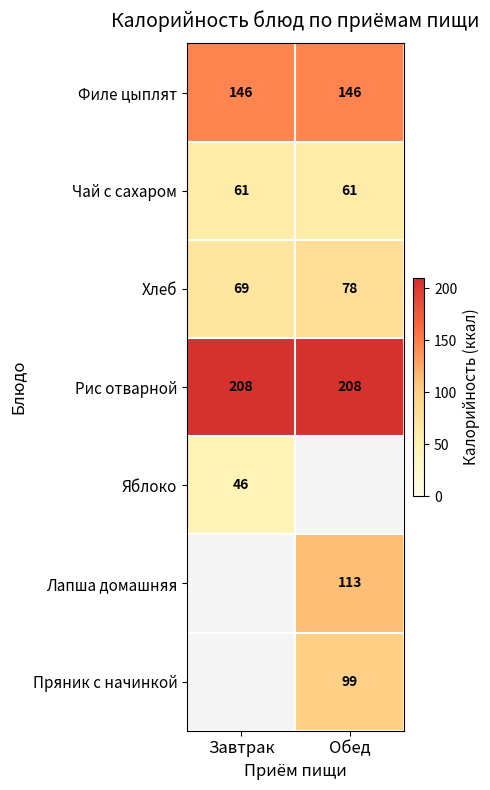

Between Завтрак and Обед, which is larger?

Завтрак